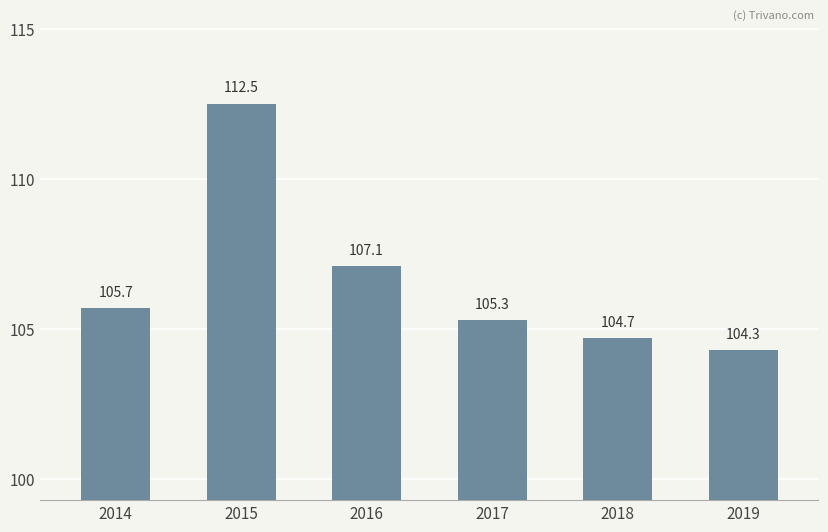

How many bars are there in total?

6